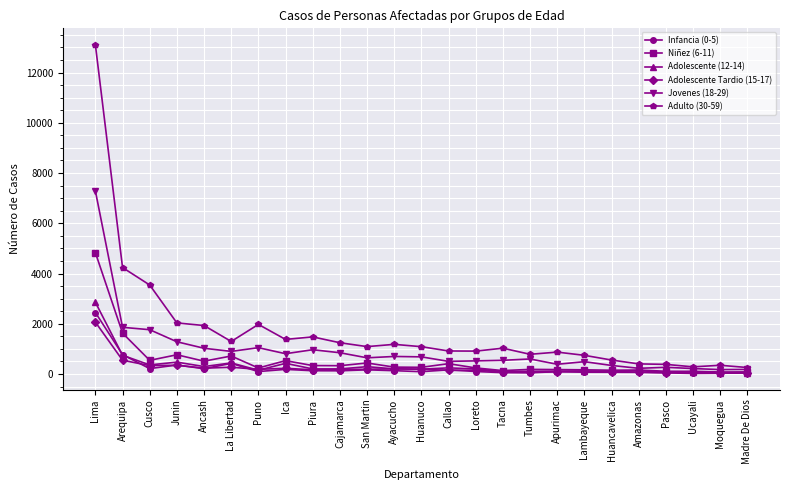

Which category has the highest value across all series?

Lima